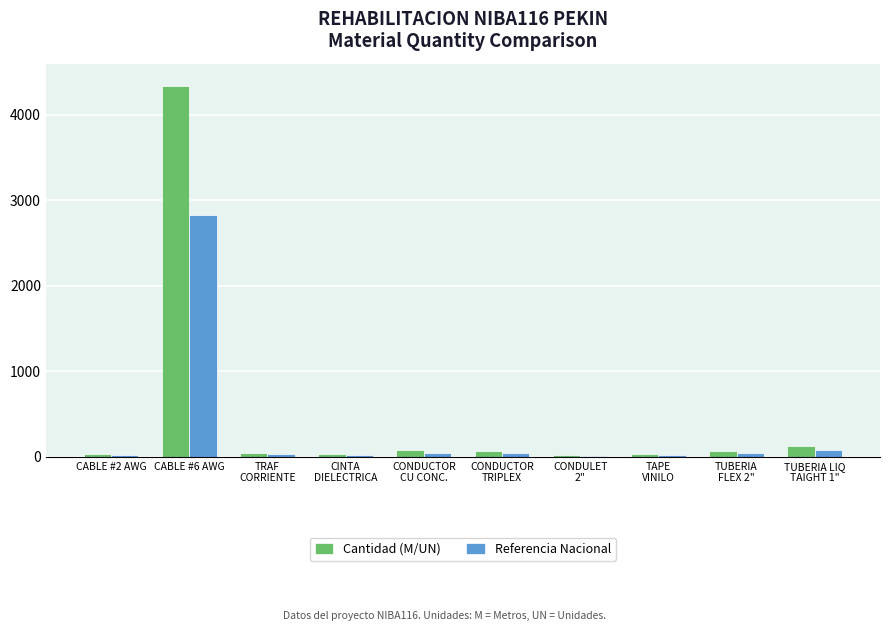

What position from the left is CABLE #2 AWG?

1